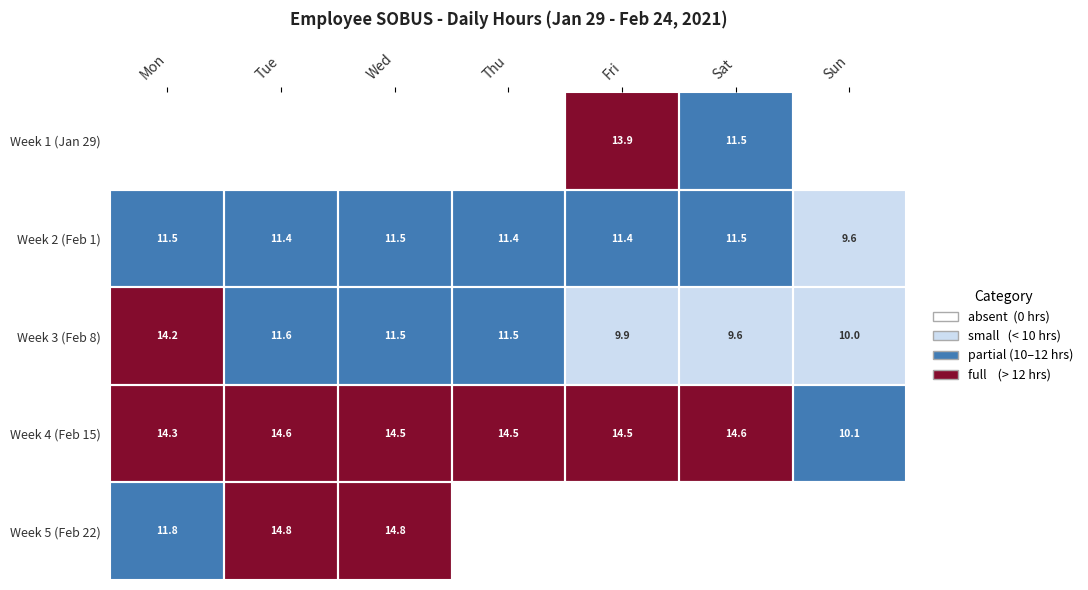

Reading left to right, transcribe all the data shown in this chart.

13.9	11.5	0.0	11.5	11.4	11.5	11.4	11.4	11.5	9.6	14.2	11.6	11.5	11.5	9.9	9.6	10.0	14.3	14.6	14.5	14.5	14.5	14.6	10.1	11.8	14.8	14.8